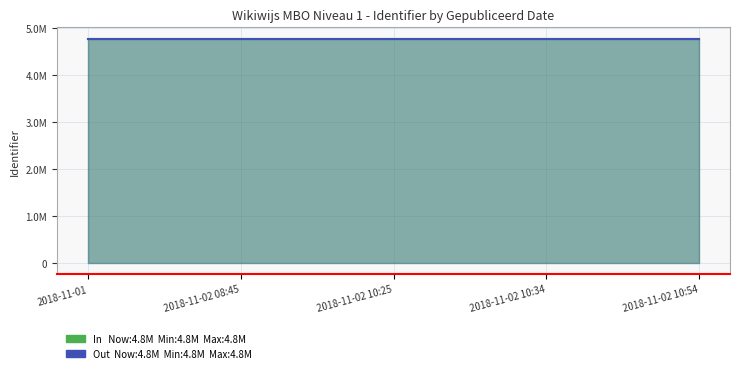

What is the maximum value shown in the chart?

4773881